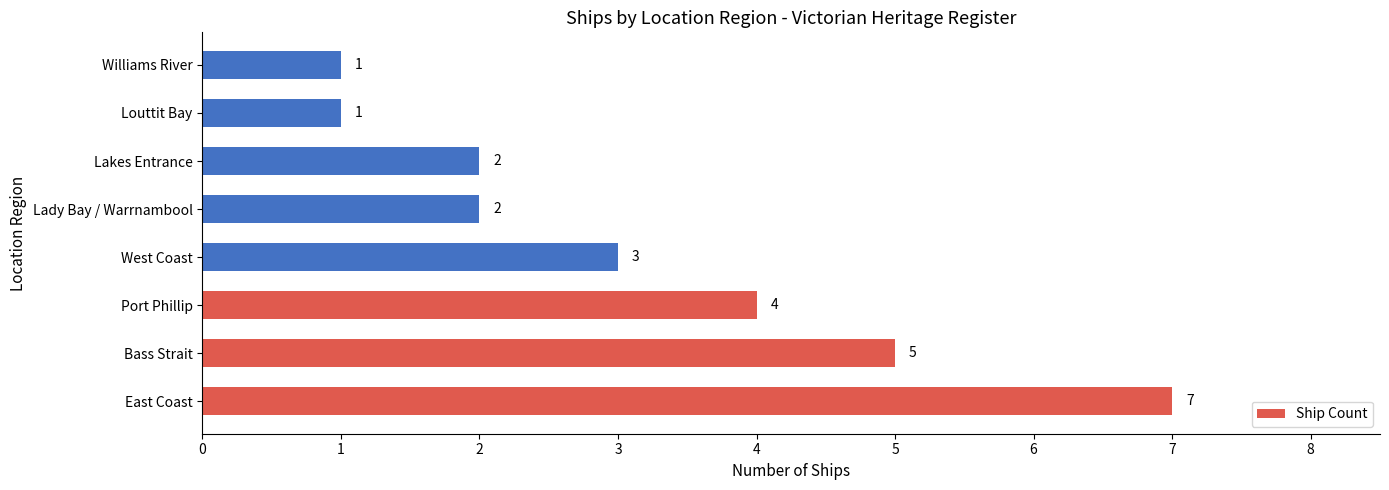

The value at East Coast is 2. True or false?

False